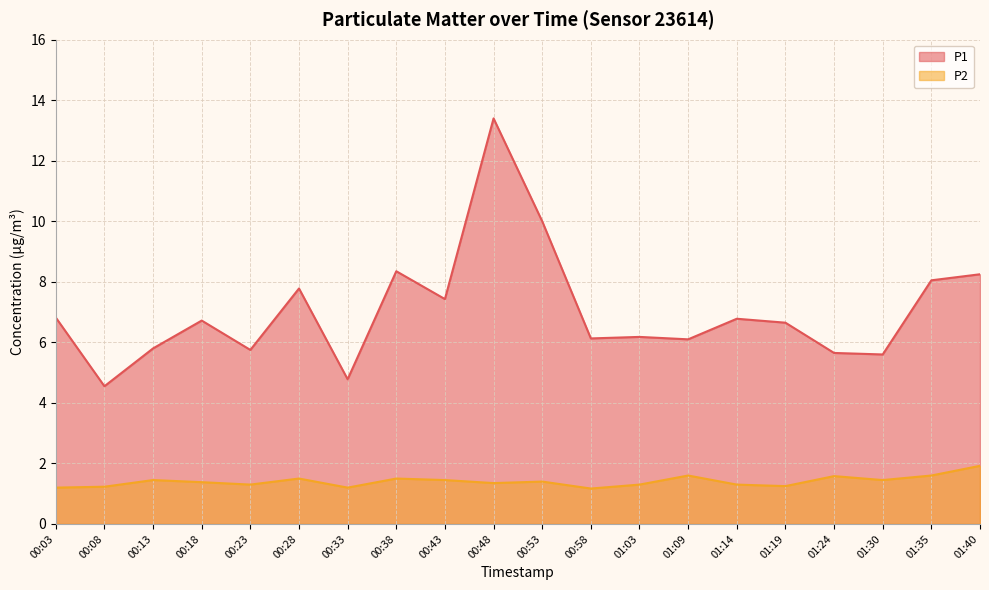

Which series changed the most between 00:13 and 00:23?

P2